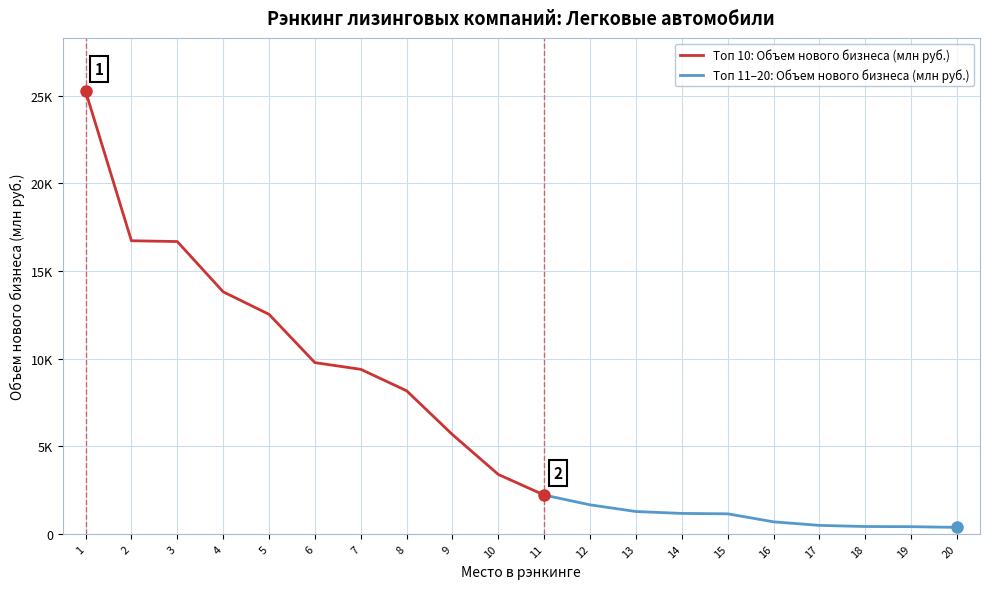

Reading left to right, what are all the values shown in this chart?

25263.1	16722.5	16677.3	13809.8	12526.8	9770.4	9388.6	8165.0	5662.2	3389.0	2215.0	1657.2	1276.9	1167.9	1145.2	688.0	485.3	420.9	412.7	372.0